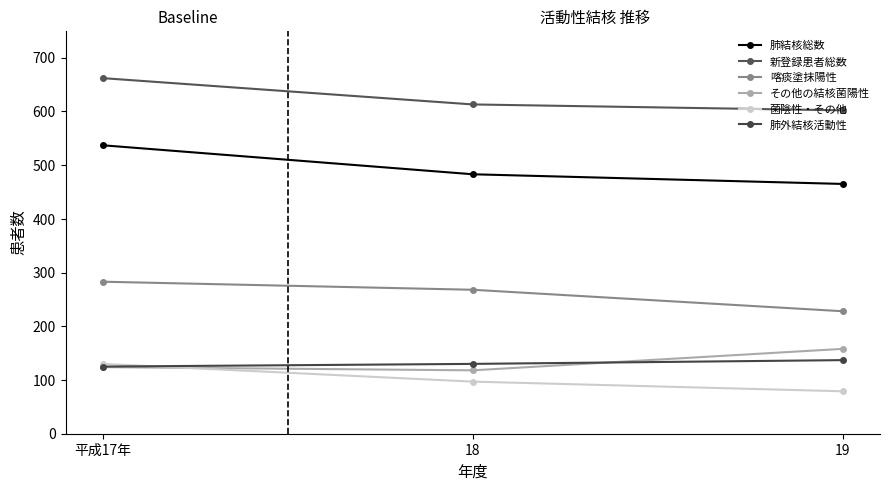

Which series has the widest spread of values?

肺結核総数